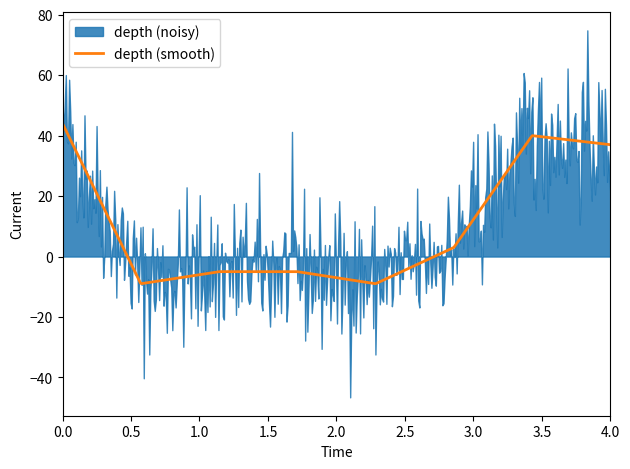

What is the highest value of the depth (smooth) series?

44.0